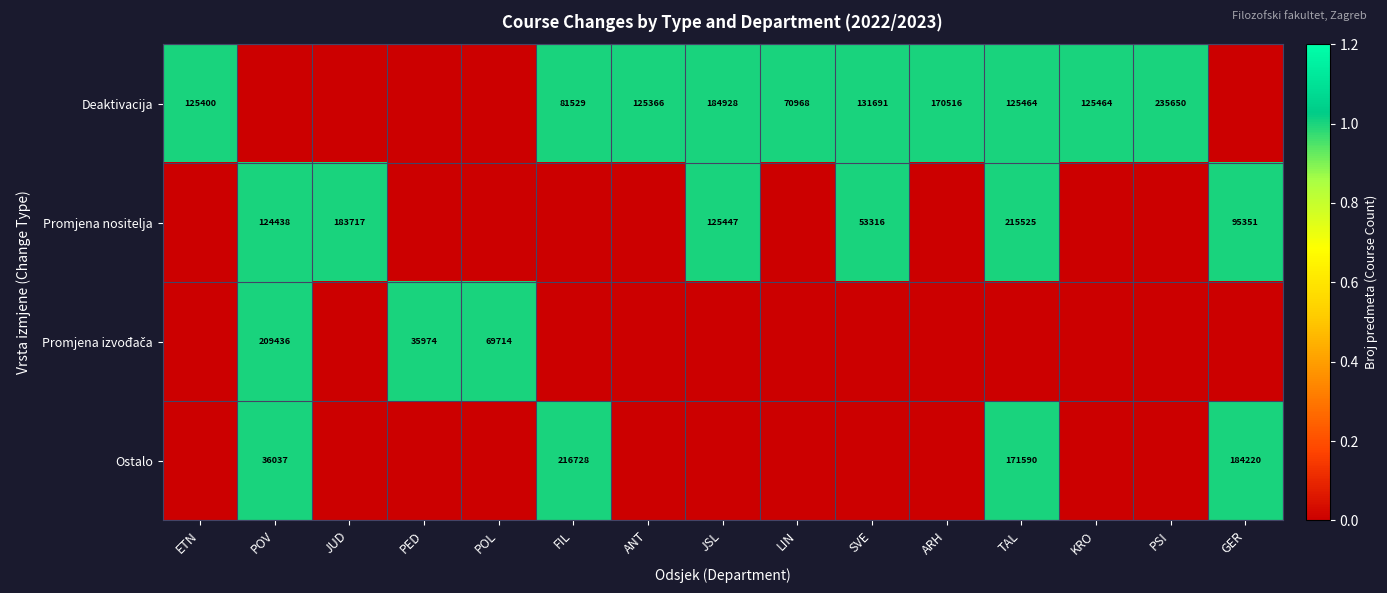

Is it true that Deaktivacija equals 125366 at ANT?

True